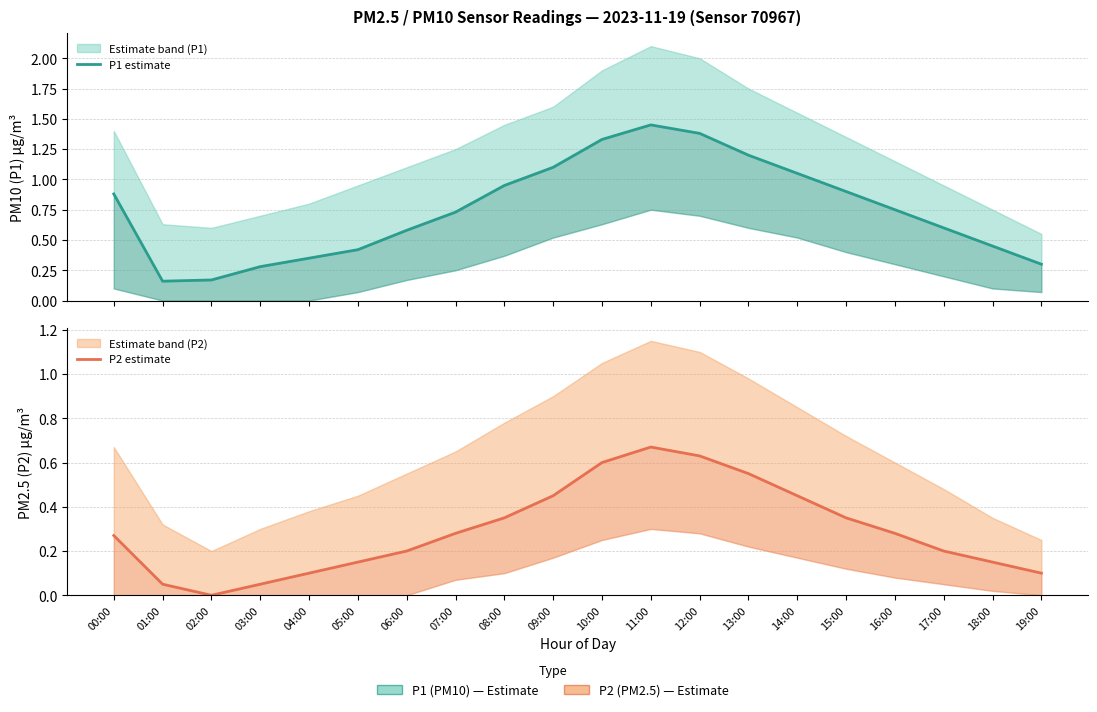

Where is P1 estimate nearest to the value 0?

01:00